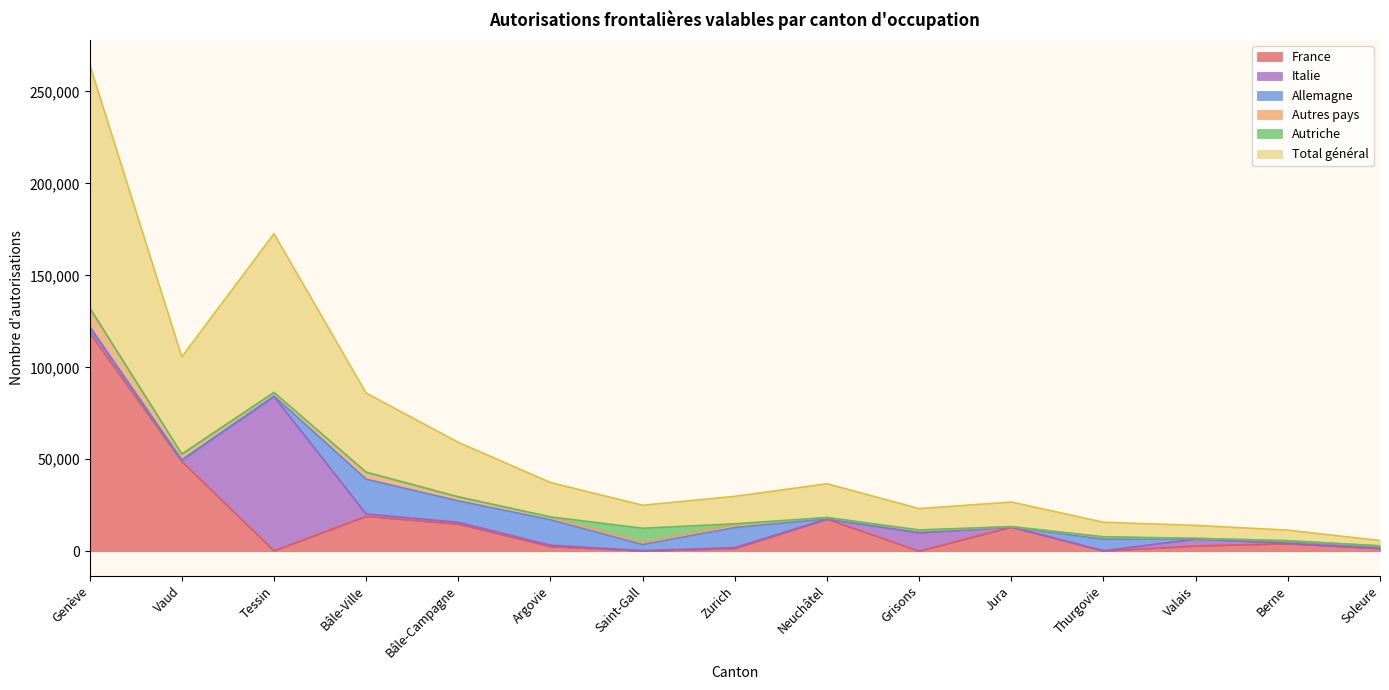

What is the label of the 7th point from the left?

Saint-Gall